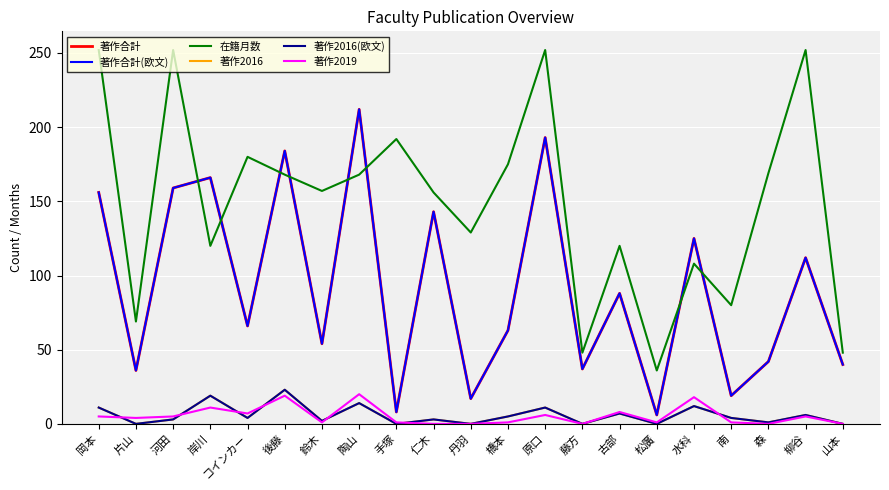

Reading left to right, extract all data points from this chart.

著作合計: 156	36	159	166	66	184	54	212	8	143	17	63	193	37	88	6	125	19	42	112	40
著作合計(欧文): 156	36	159	166	66	184	54	212	8	143	17	63	193	37	88	6	125	19	42	112	40
在籍月数: 252	69	252	120	180	168	157	168	192	156	129	175	252	48	120	36	108	80	169	252	48
著作2016: 11	0	3	19	4	23	2	14	0	3	0	5	11	0	7	0	12	4	1	6	0
著作2016(欧文): 11	0	3	19	4	23	2	14	0	3	0	5	11	0	7	0	12	4	1	6	0
著作2019: 5	4	5	11	7	19	1	20	1	0	0	1	6	0	8	1	18	1	0	5	0